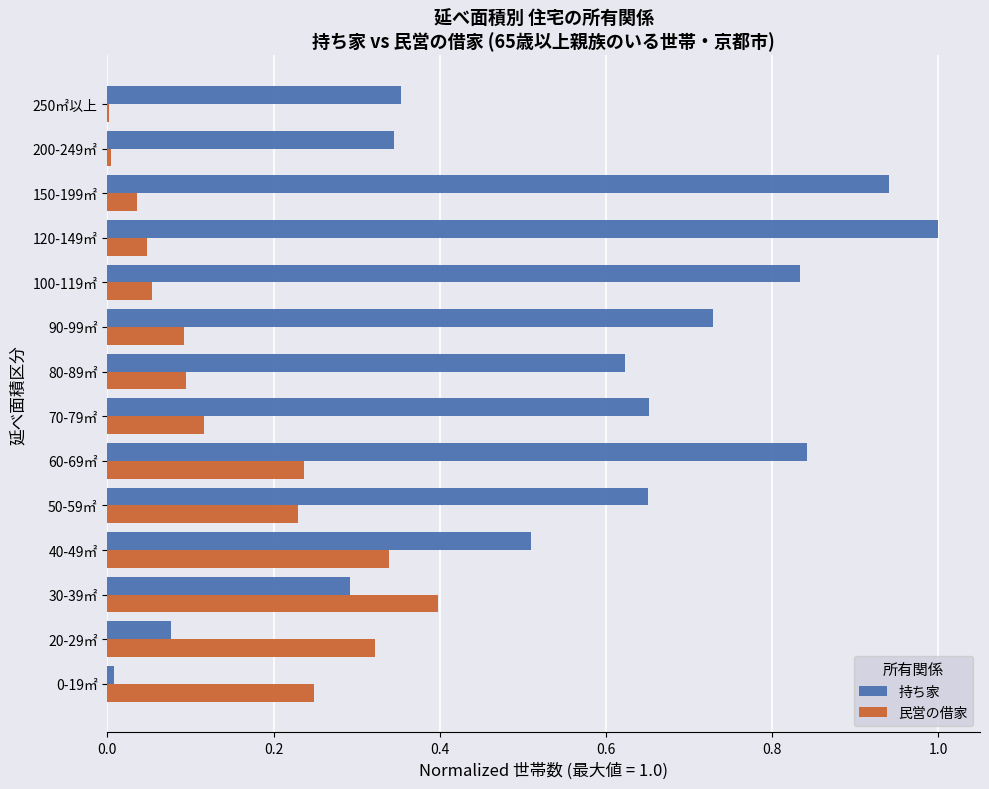

The value of 民営の借家 at 40-49㎡ is 0.2. True or false?

False